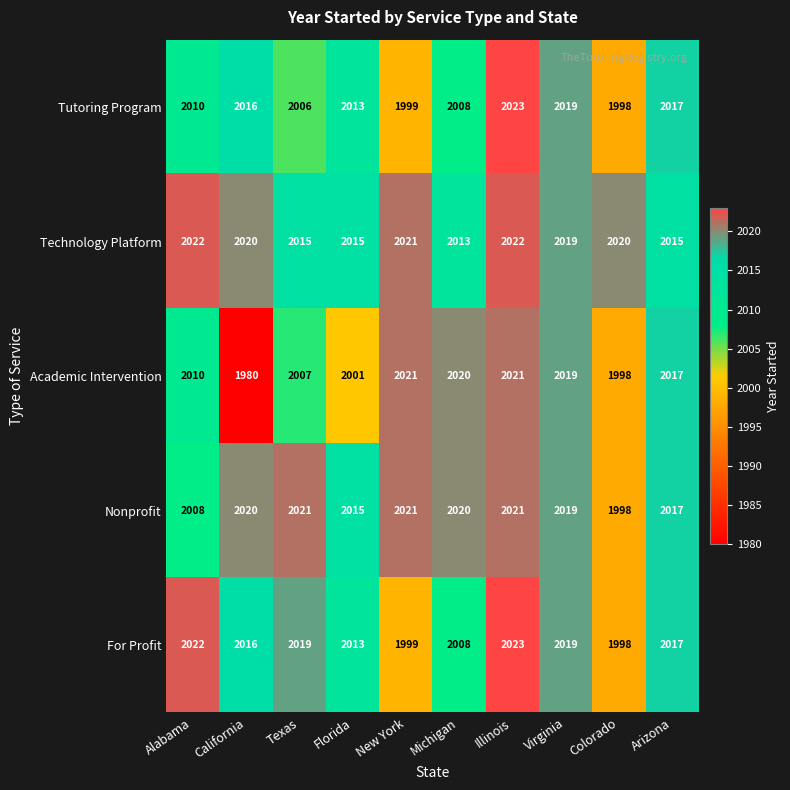

Read the Academic Intervention value at Arizona, to the nearest 10.

2020